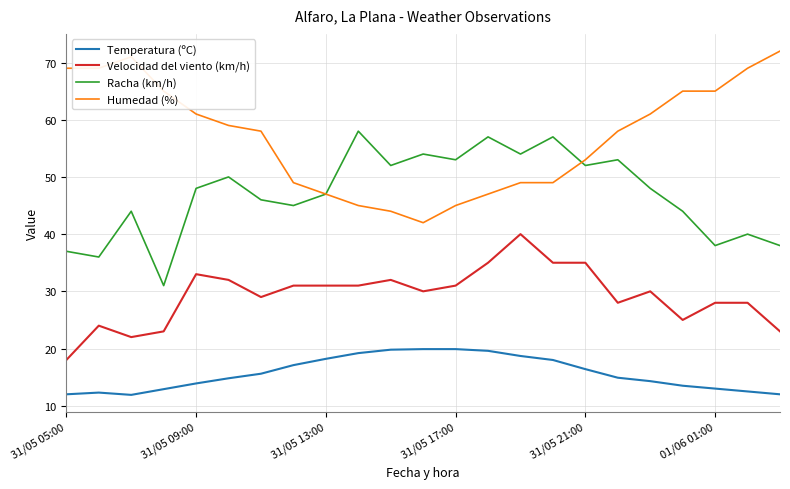

True or false: Temperatura (ºC) and Velocidad del viento (km/h) cross at least once.

False